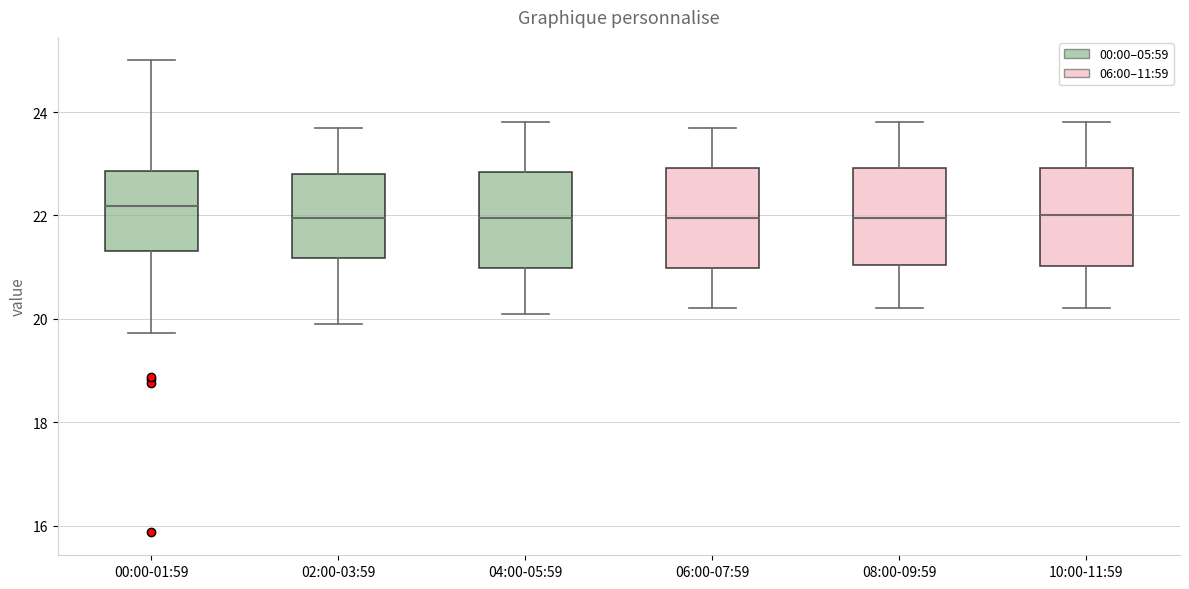

Reading left to right, transcribe this box plot: for each box, give where its median line is, the range the box spans, and where its two whiskers end, as read against the y-axis. The values are not printed on the chart, so give them approximately, as read against the axis.

00:00-01:59: median 22.2, box 21.4 to 22.8, whiskers 19.8 to 25.0
02:00-03:59: median 22.0, box 21.2 to 22.8, whiskers 20.0 to 23.8
04:00-05:59: median 22.0, box 21.0 to 22.8, whiskers 20.2 to 23.8
06:00-07:59: median 22.0, box 21.0 to 23.0, whiskers 20.2 to 23.8
08:00-09:59: median 22.0, box 21.0 to 23.0, whiskers 20.2 to 23.8
10:00-11:59: median 22.0, box 21.0 to 23.0, whiskers 20.2 to 23.8